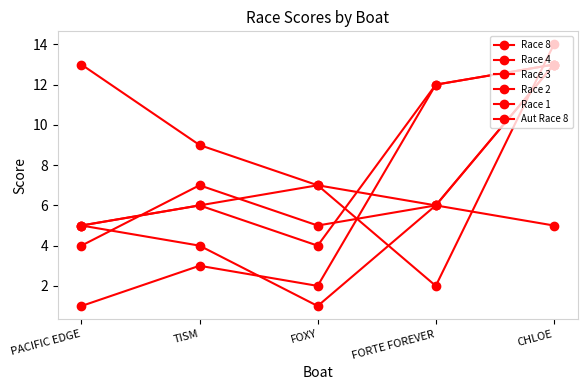

What is the smallest value displayed?

1